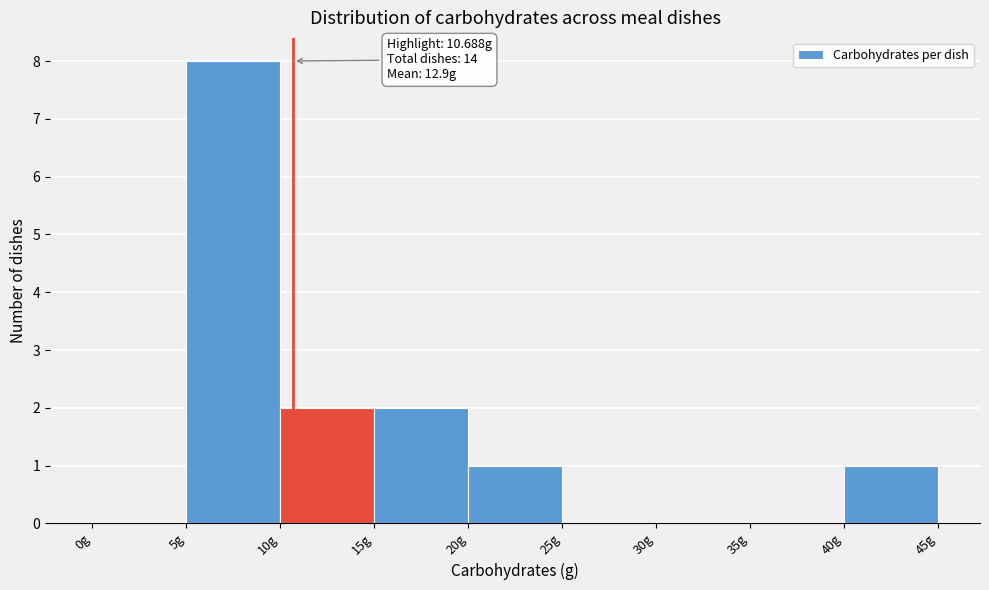

Over which range of the x-axis is the bar tallest?

5 to 10